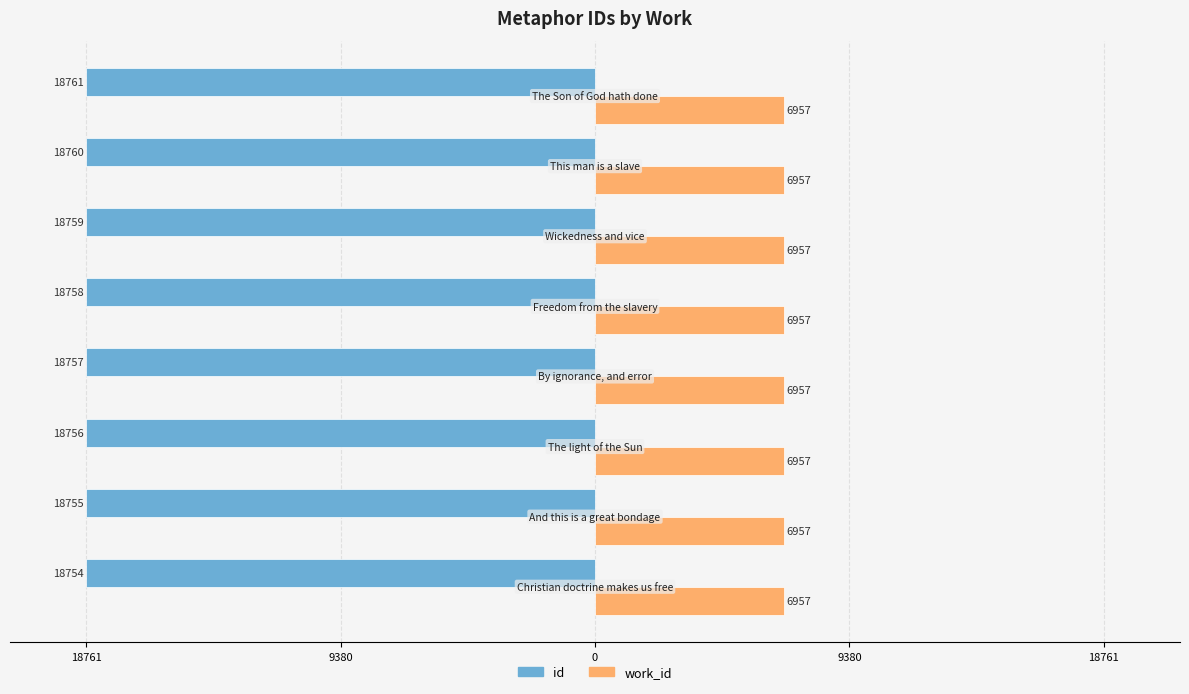

What are all the series names shown in the legend?

id, work_id